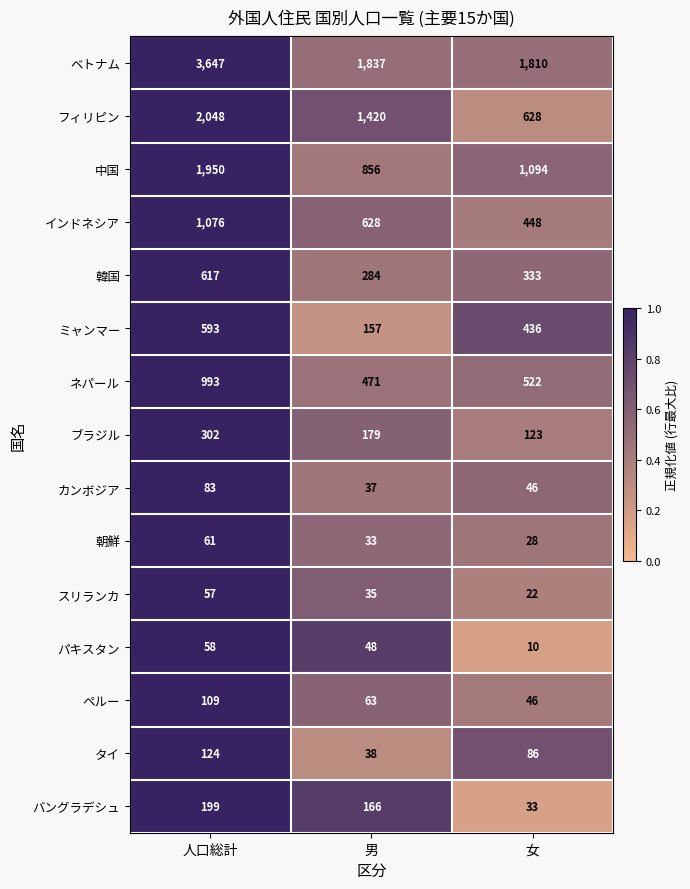

What is the maximum value for スリランカ?

57